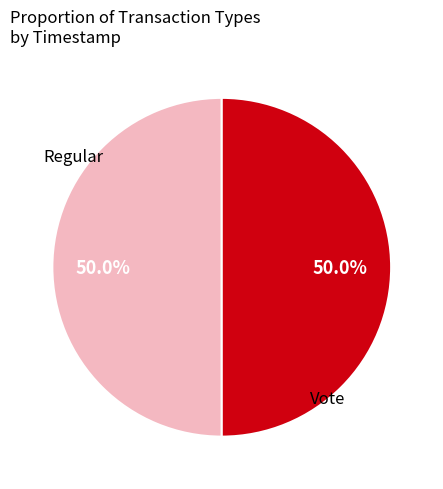

The Regular slice represents 50% of the pie. True or false?

True